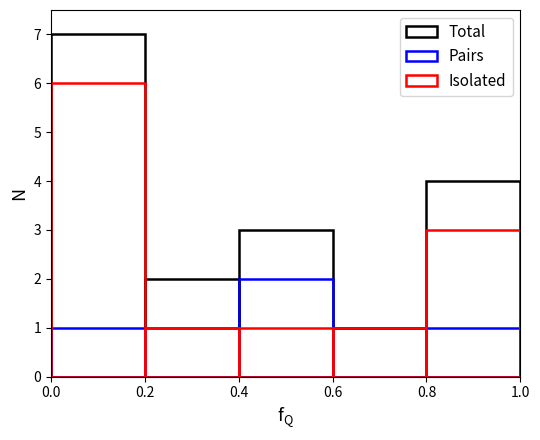

Which category has the lowest value across all series?

0.7